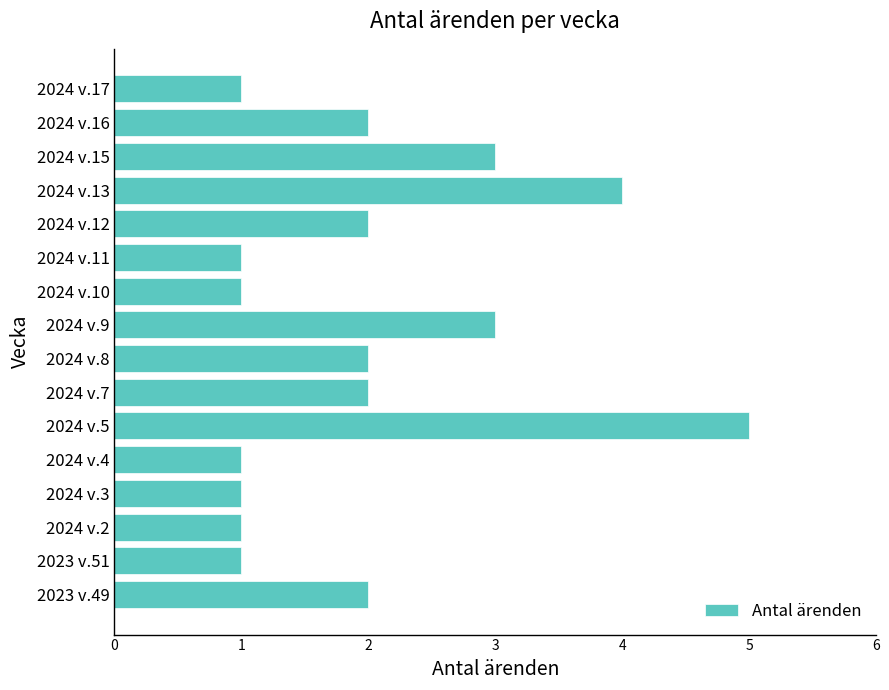

The chart shows a value of 1 at 2024 v.8. True or false?

False